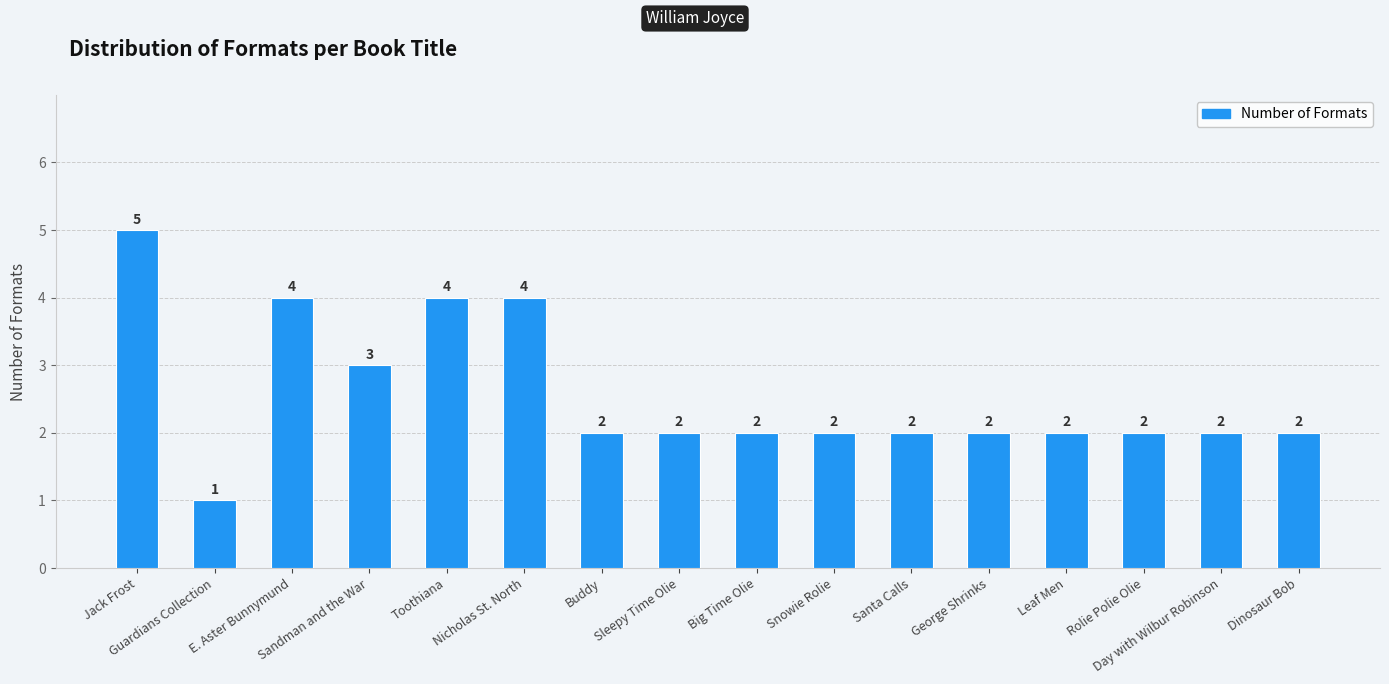

What is the difference between the maximum and second lowest values?

3